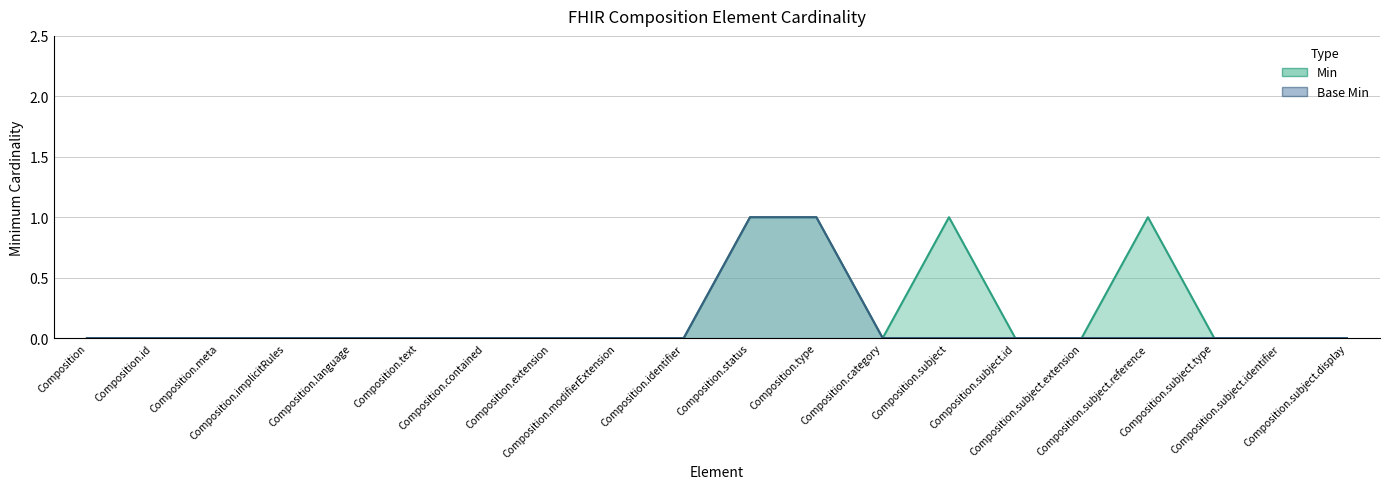

The value of Base Min at Composition.subject.identifier is 1. True or false?

False